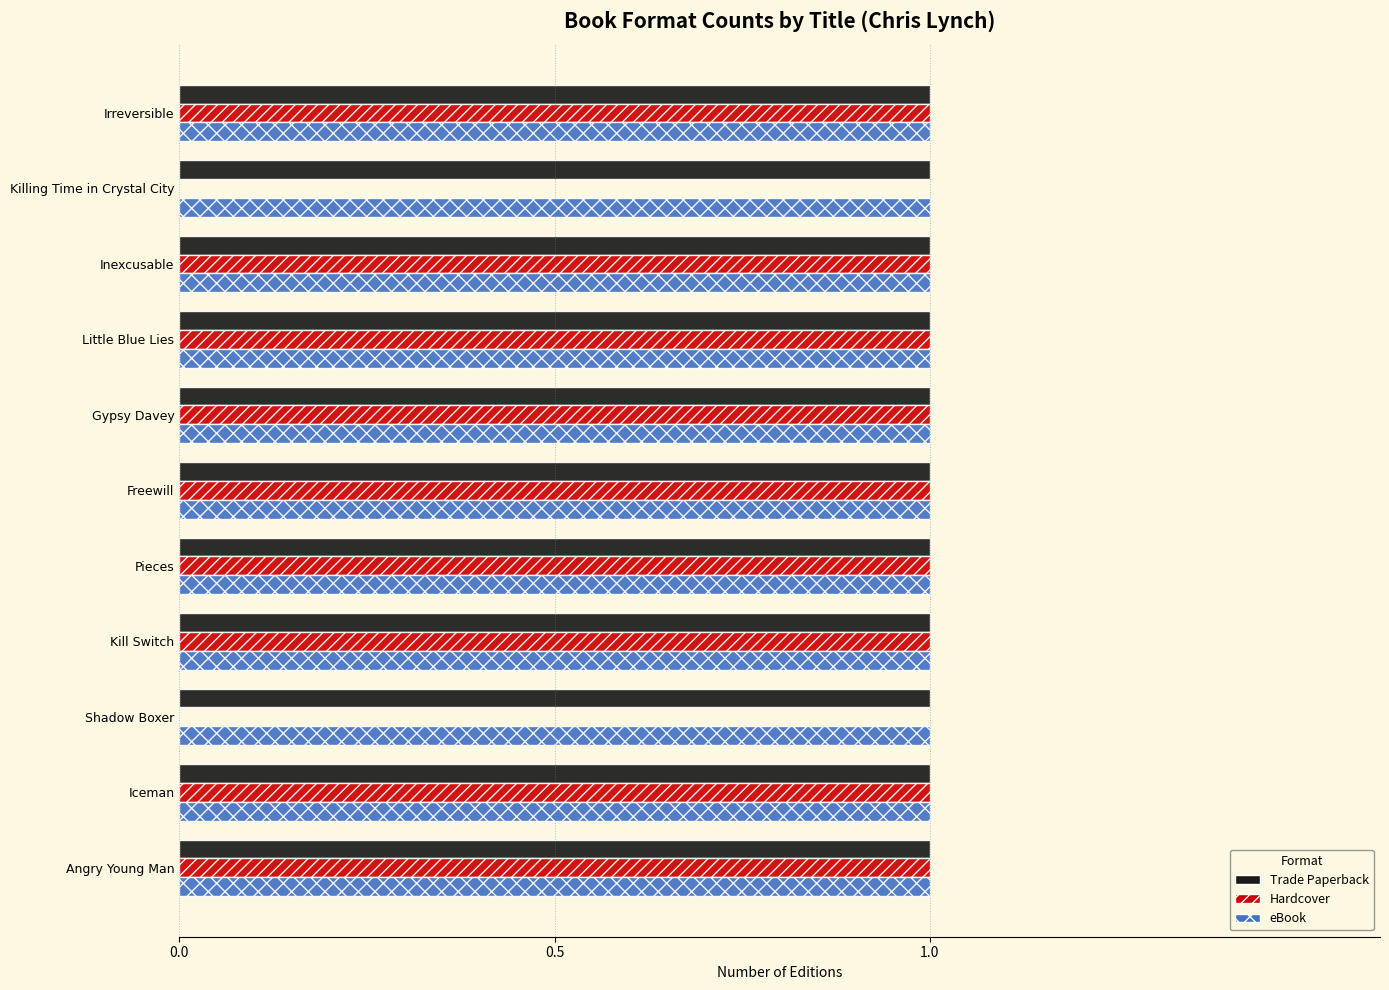

What is the sum of all Hardcover values?

9